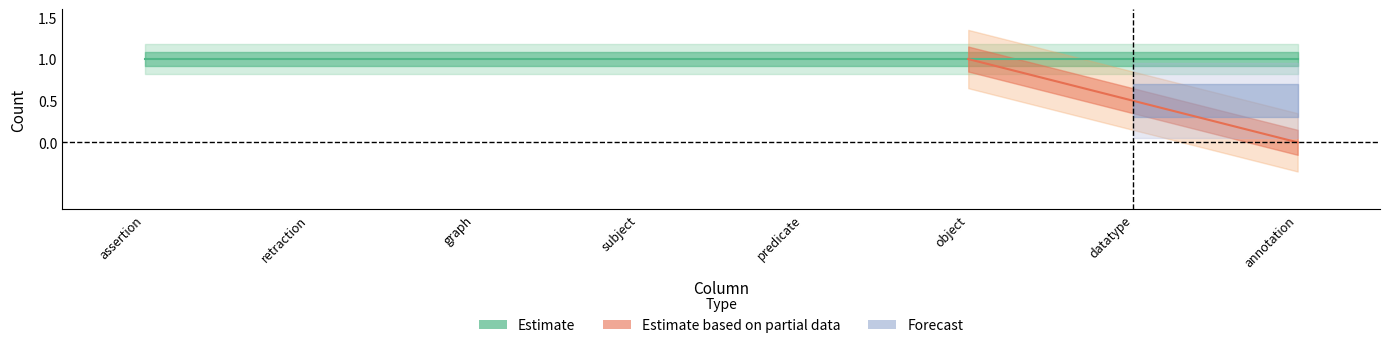

Where is Estimate nearest to the value 1?

assertion